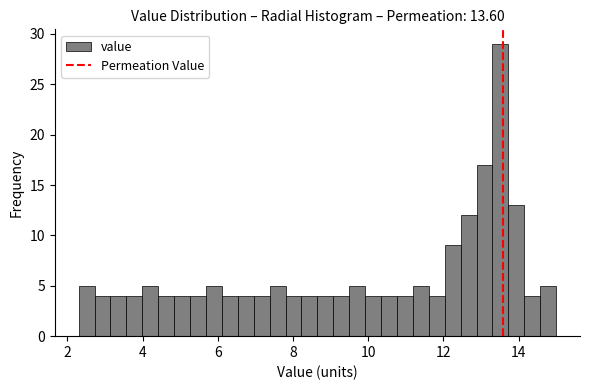

Read against the x-axis, roughly where is the centre of the tallest bar?

13.6